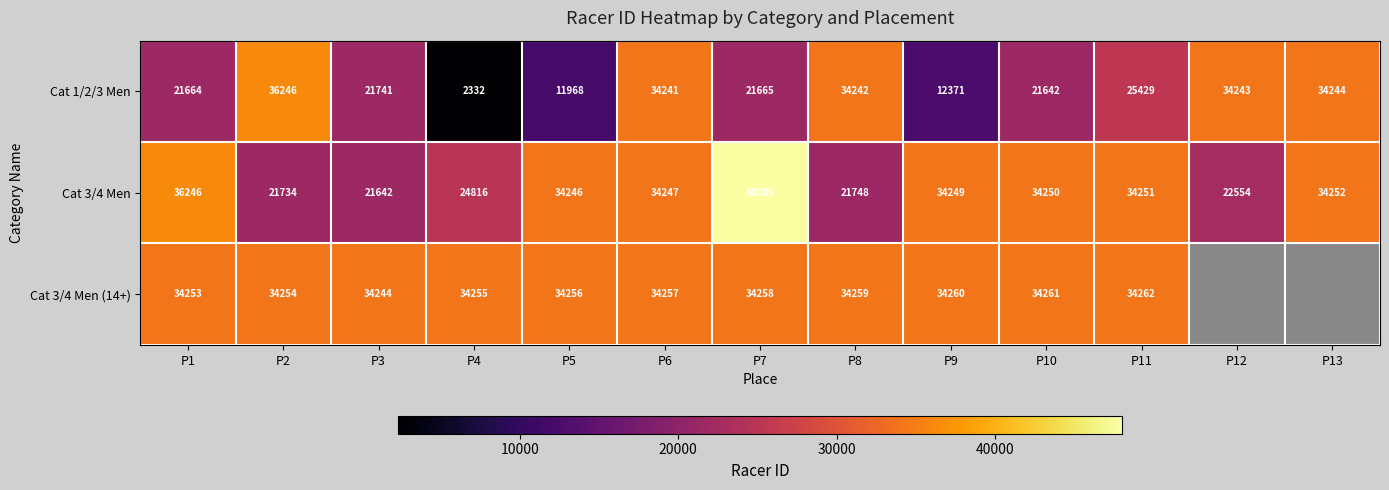

What is the spread (max minus min) of values at P8?

12511